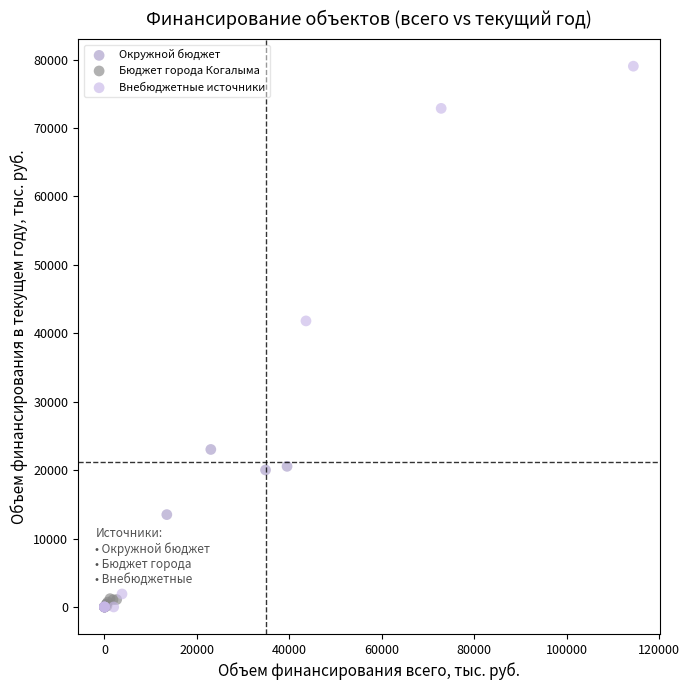

Which series has the widest spread of Y values?

Внебюджетные источники